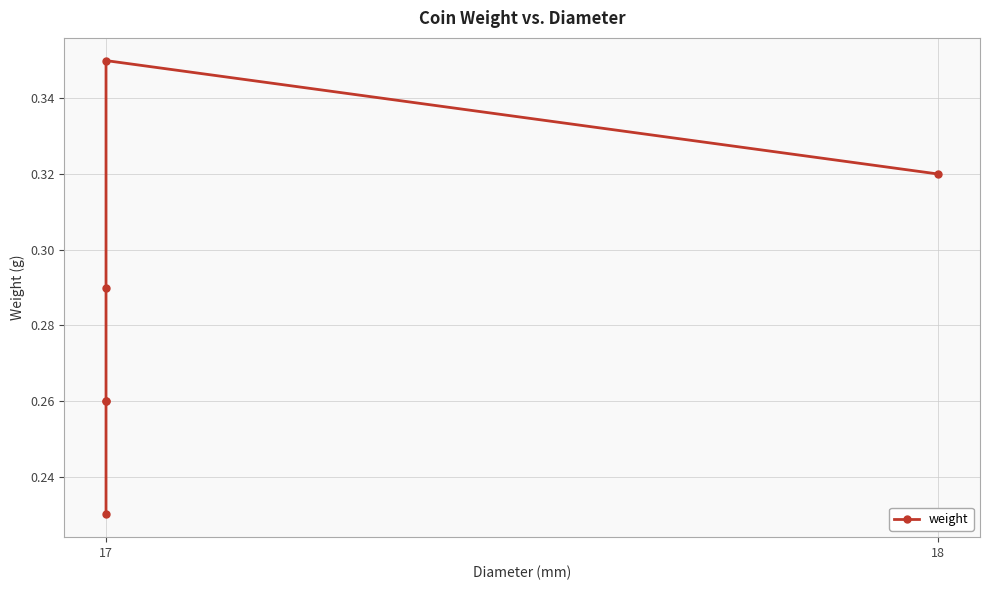

What is the difference between the second highest and minimum values?

0.1